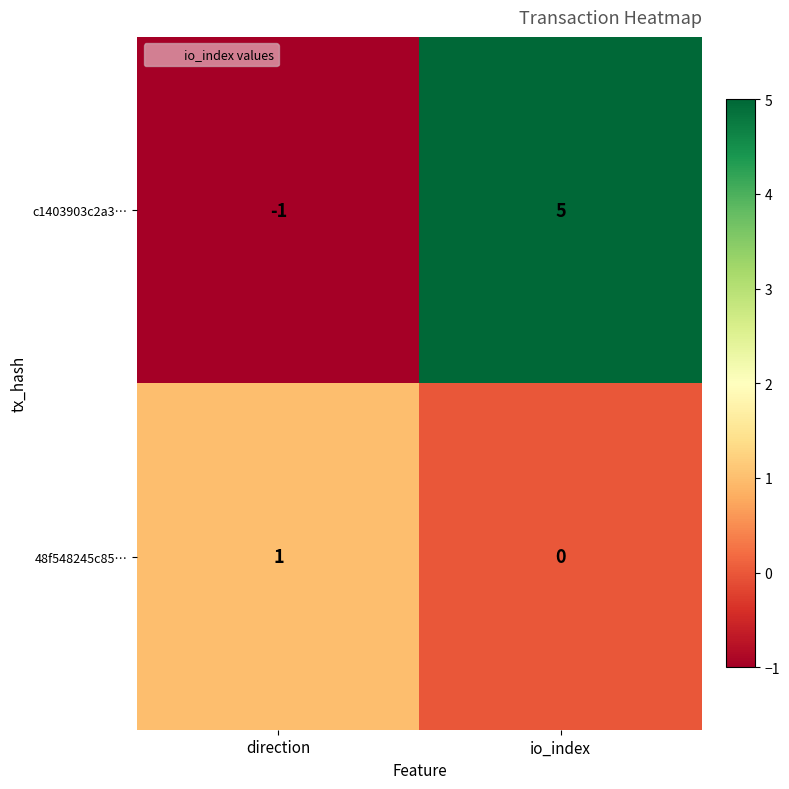

Reading left to right, extract all data points from this chart.

c1403903c2a3…: direction=-1	io_index=5
48f548245c85…: direction=1	io_index=0